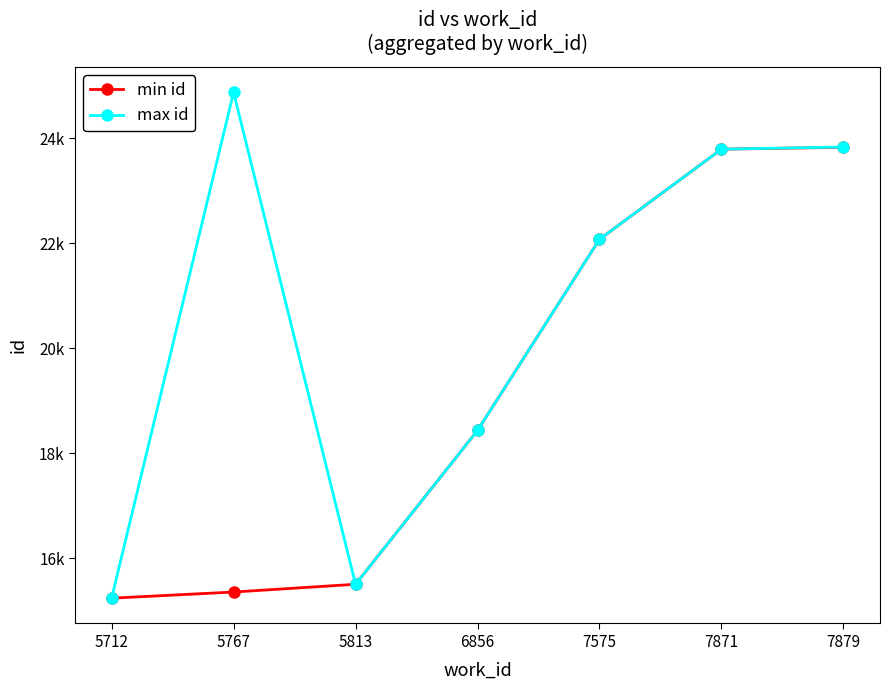

At which label is min id closest to 19536?

6856